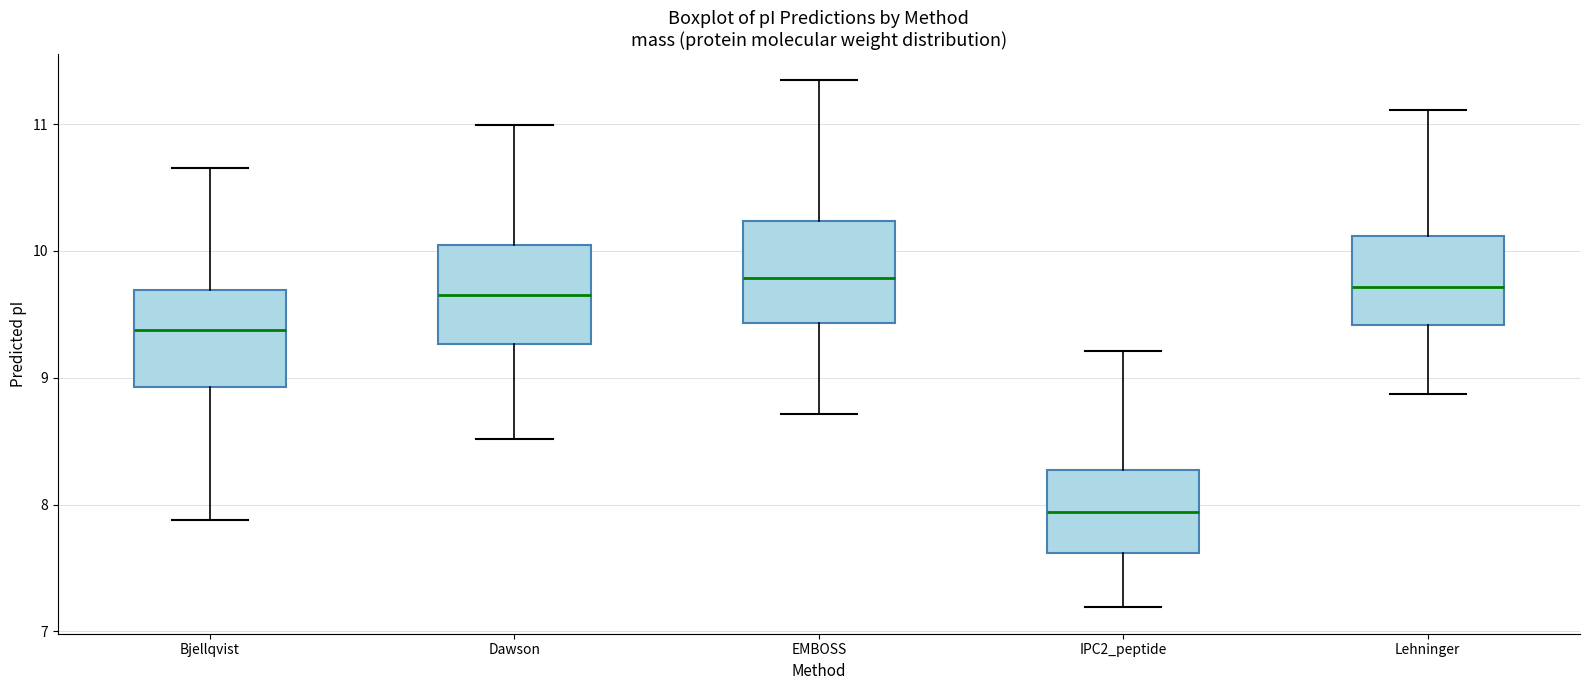

Which box's median line is the lowest?

IPC2_peptide